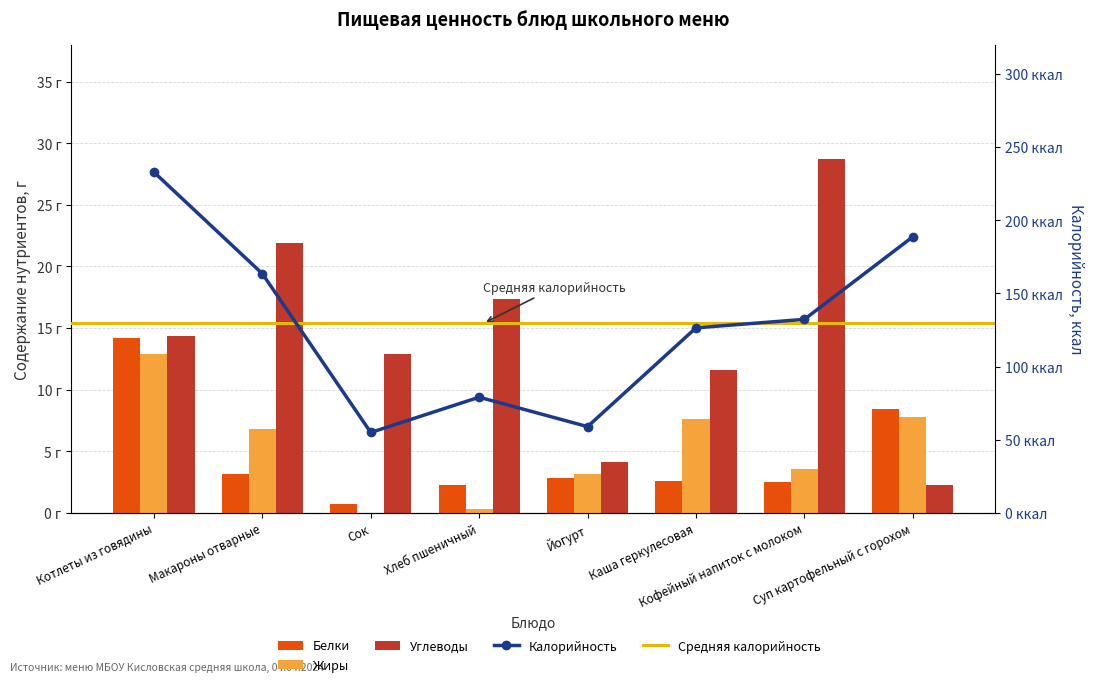

At which category is the sum across all series the highest?

Котлеты из говядины